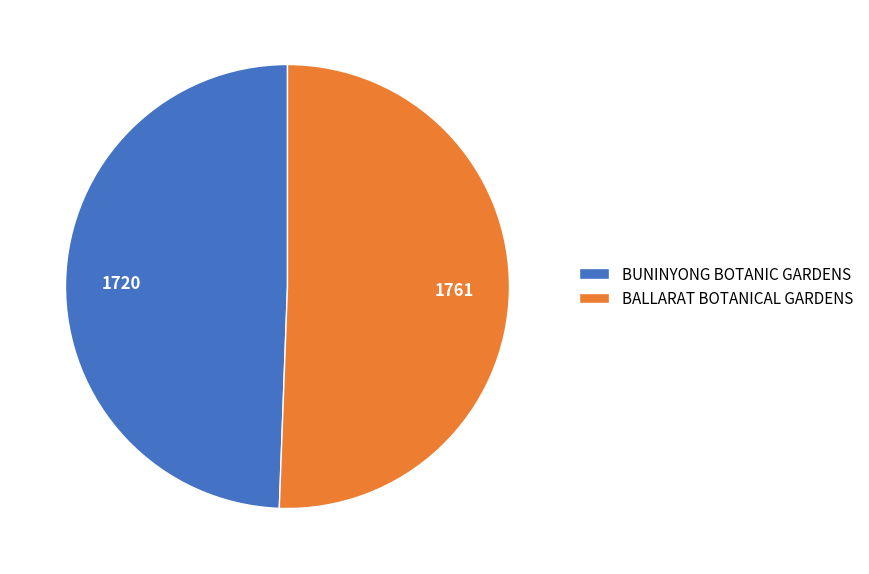

Approximately how many times larger is the value at BALLARAT BOTANICAL GARDENS compared to BUNINYONG BOTANIC GARDENS?

1.0